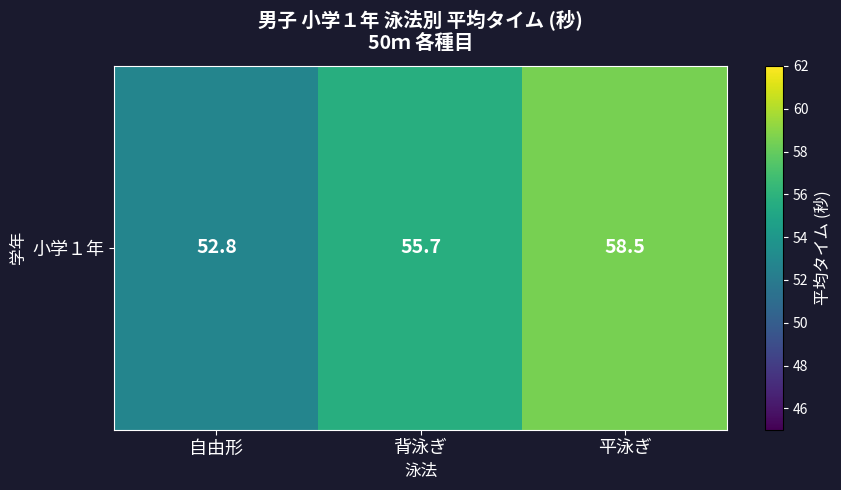

True or false: the data shows 27.4 at 自由形.

False